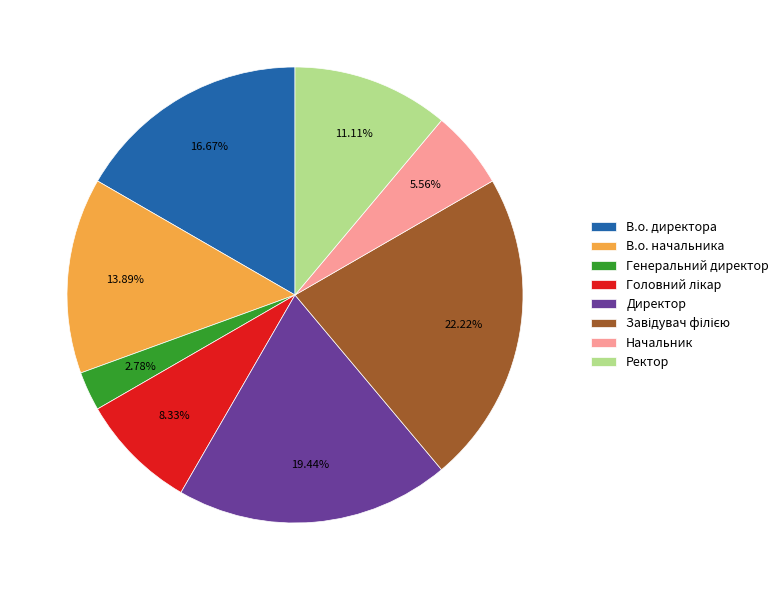

Is the sum of Начальник and Директор greater than half?

No